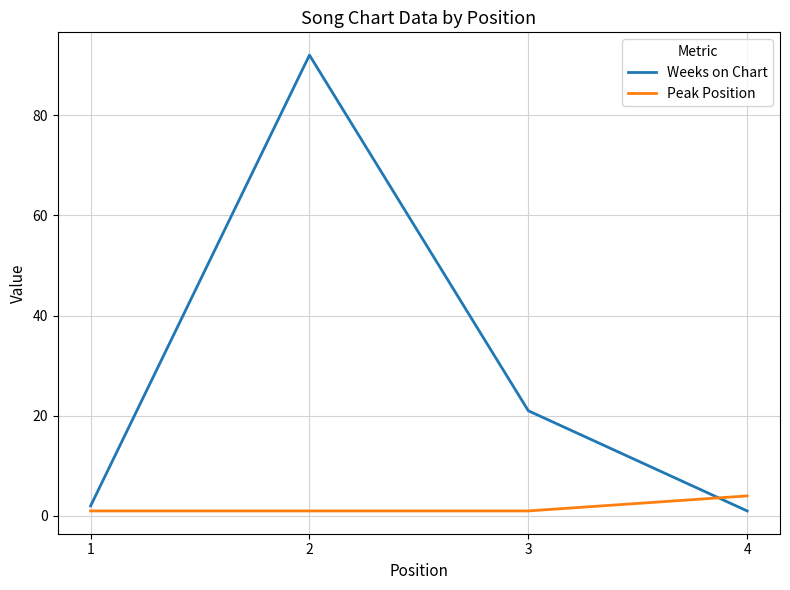

How many interior local peaks does the Weeks on Chart series have?

1